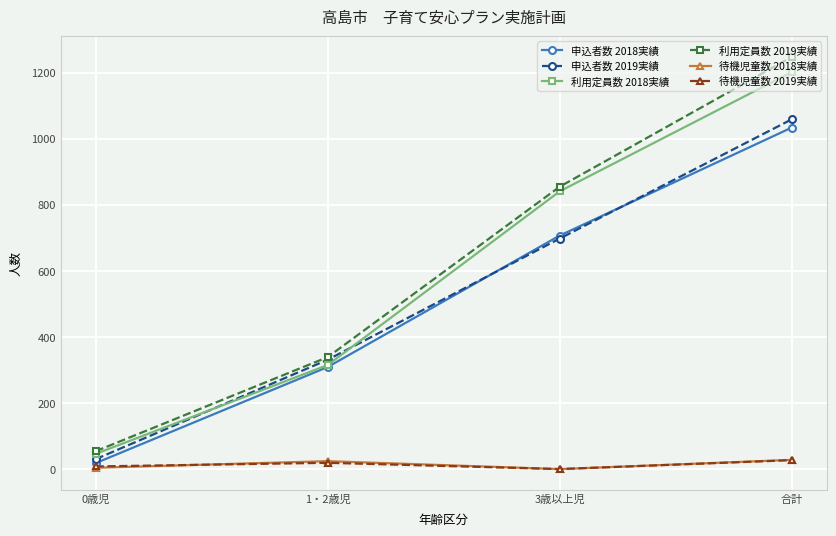

The value of 利用定員数 2018実績 at 合計 is 1202. True or false?

True